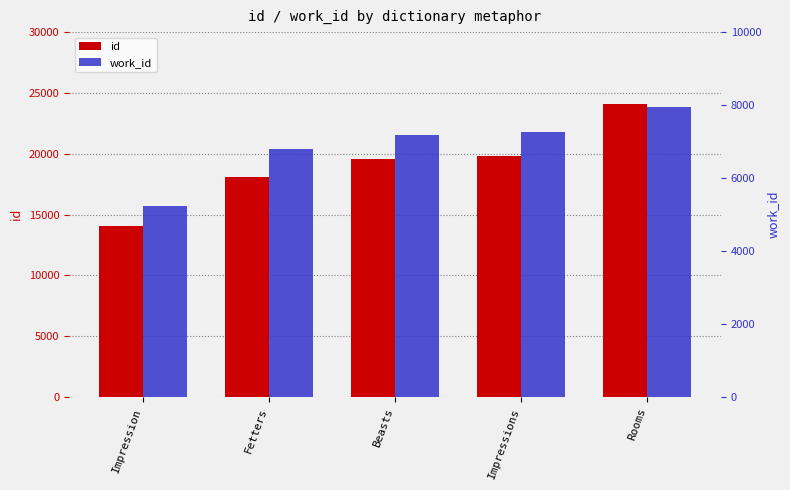

The id series shows 19597 at Beasts. True or false?

True